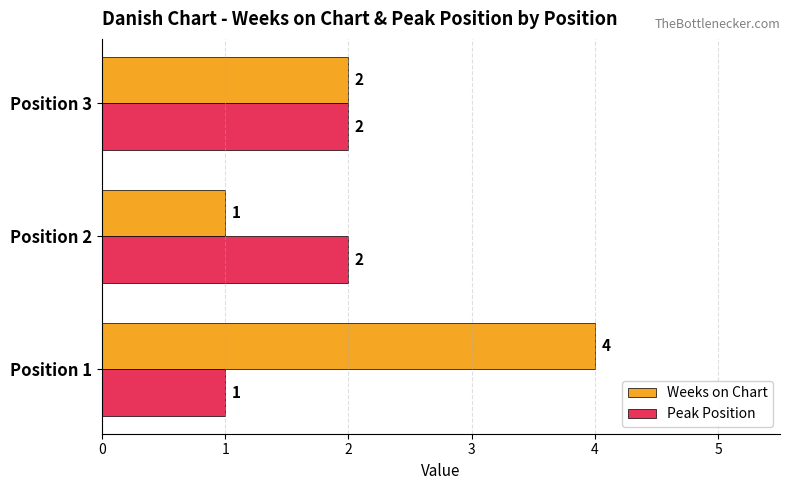

Which series changed the most between Position 2 and Position 3?

Weeks on Chart